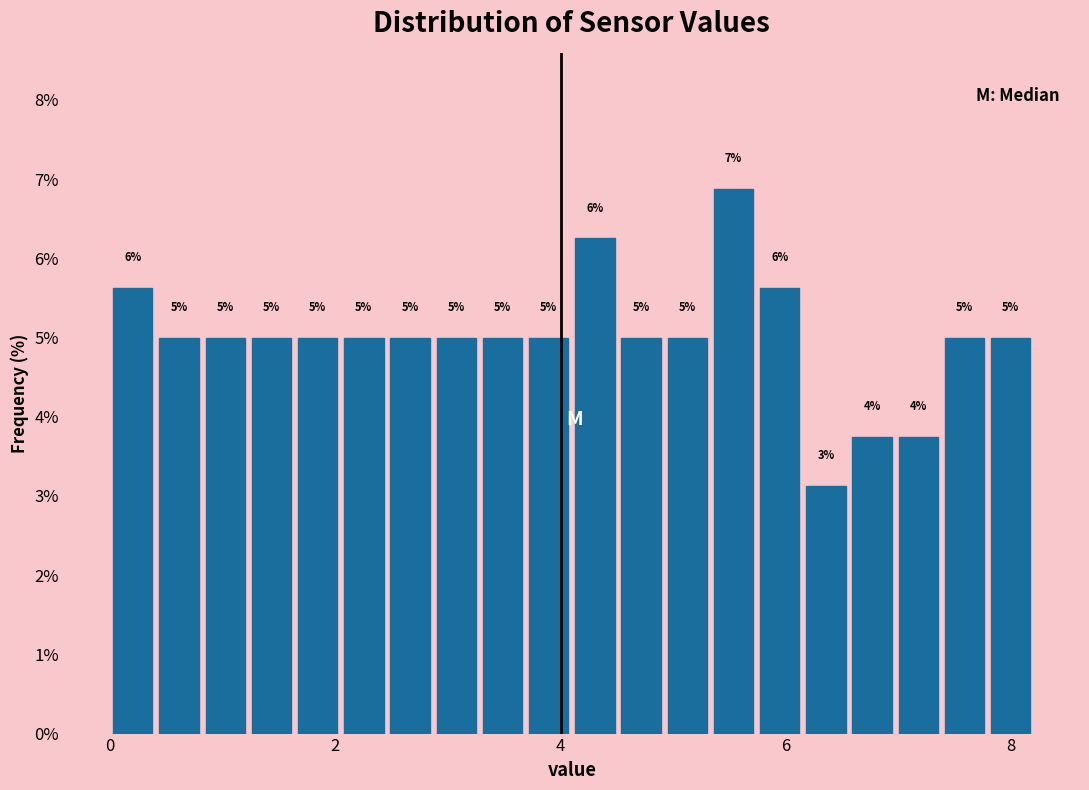

Read against the x-axis, roughly where is the centre of the tallest bar?

5.6